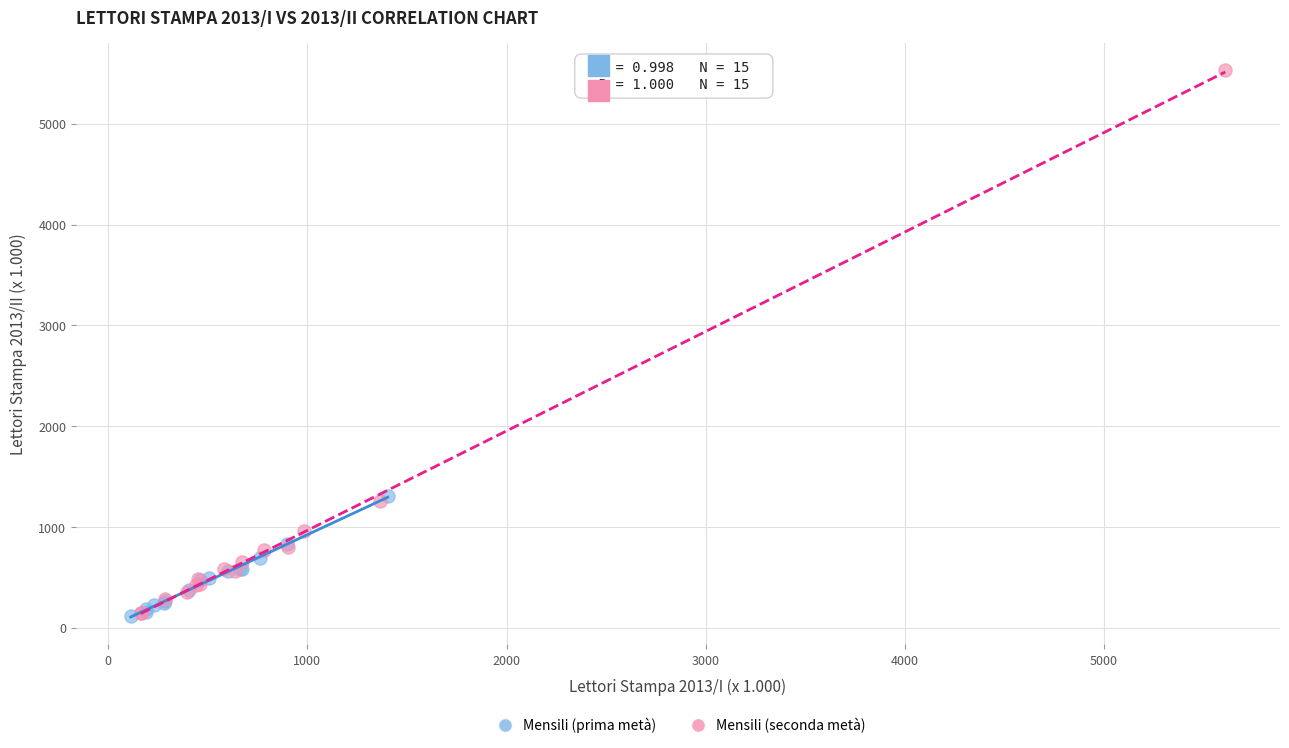

What are all the series names shown in the legend?

Mensili (prima metà), Mensili (seconda metà)